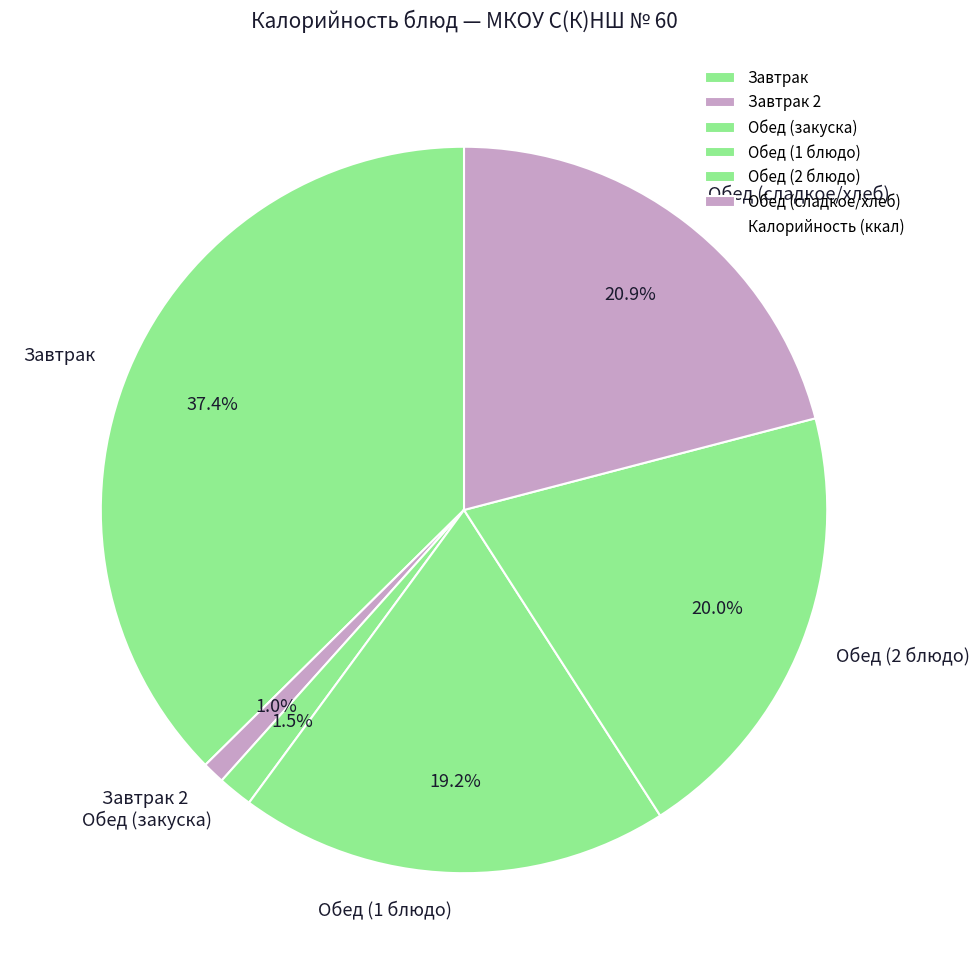

What portion of the pie excludes Обед (сладкое/хлеб)?

79.1%